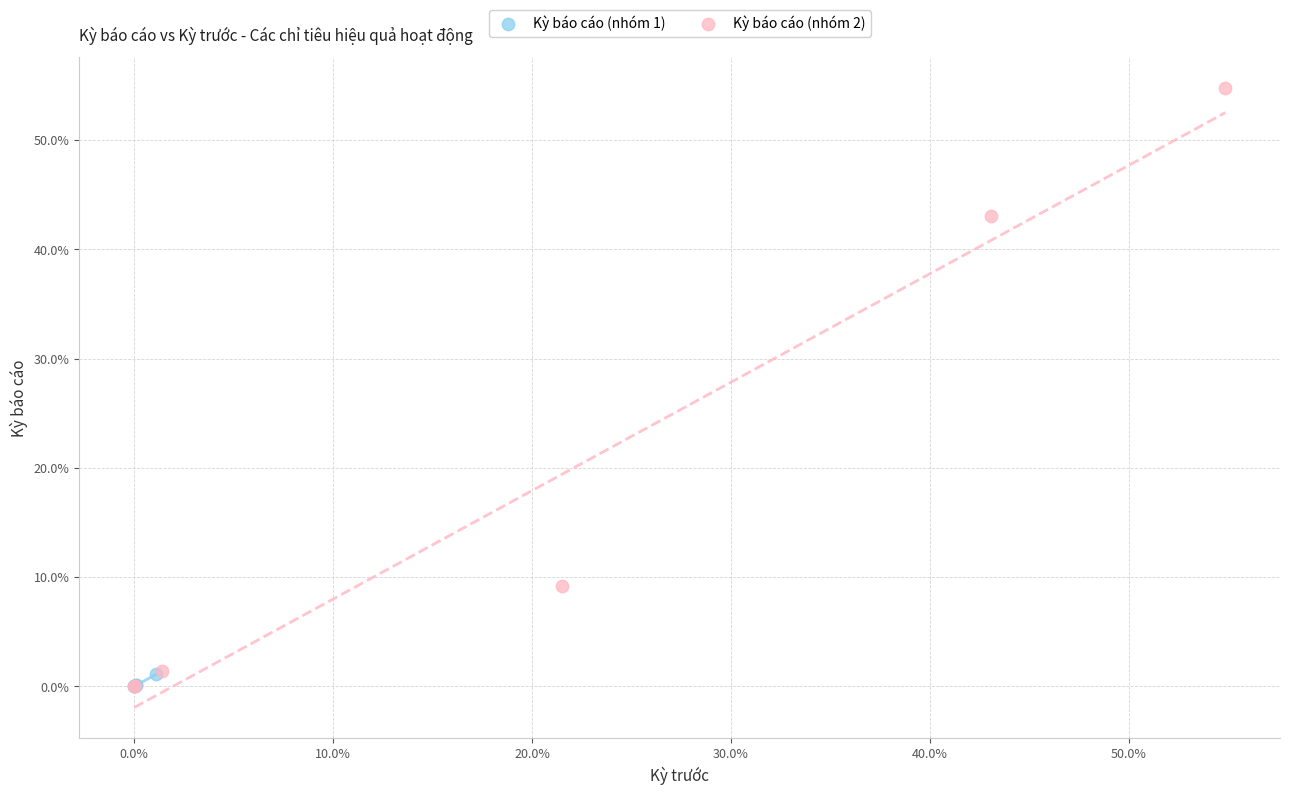

What are all the series names shown in the legend?

Kỳ báo cáo (nhóm 1), Kỳ báo cáo (nhóm 2)